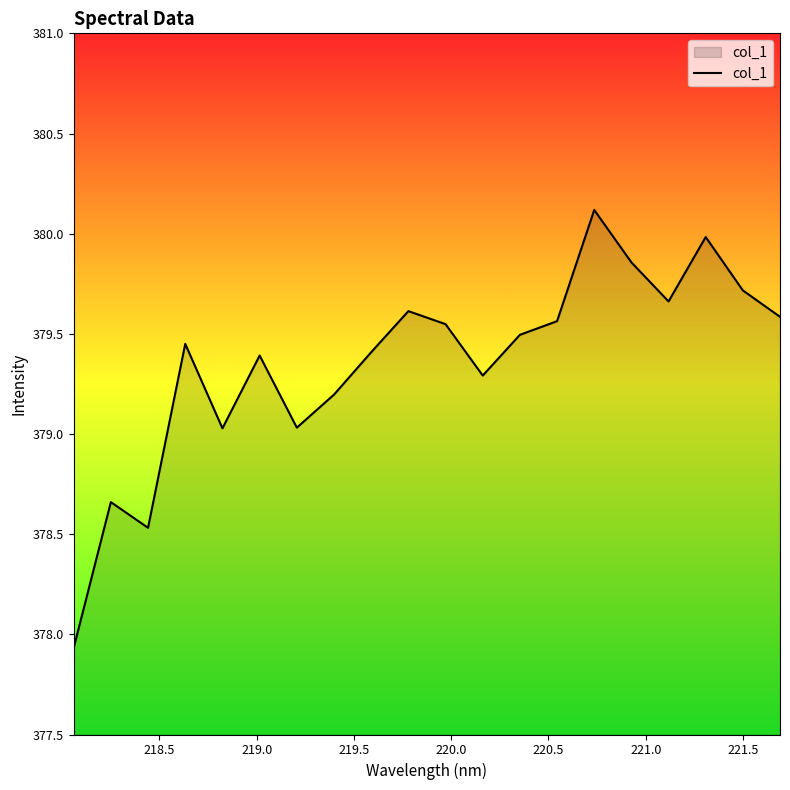

How many categories are shown in the chart?

20